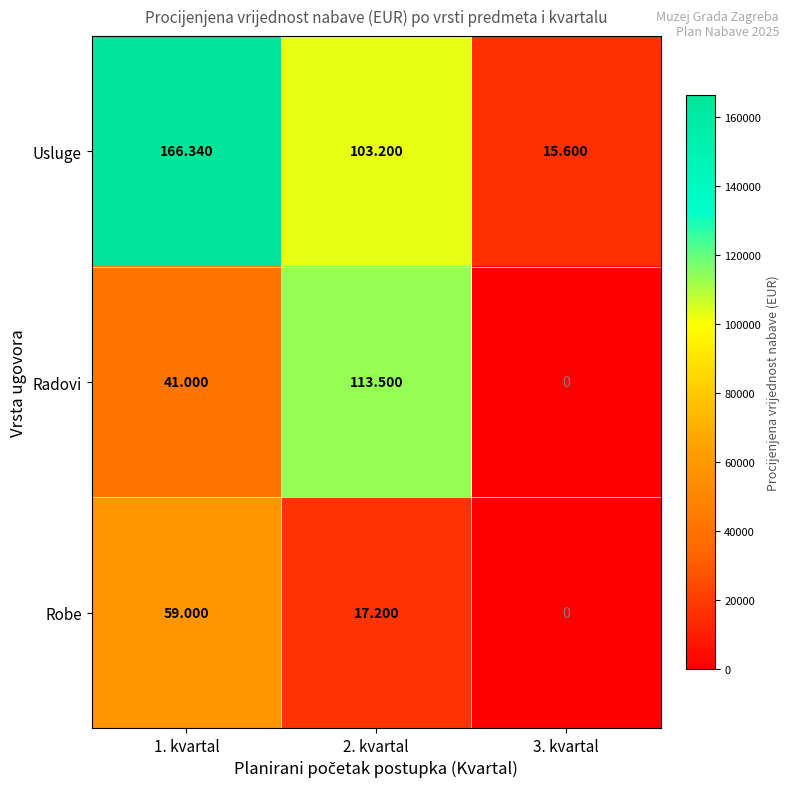

What is the total value across all series at 2. kvartal?

233900